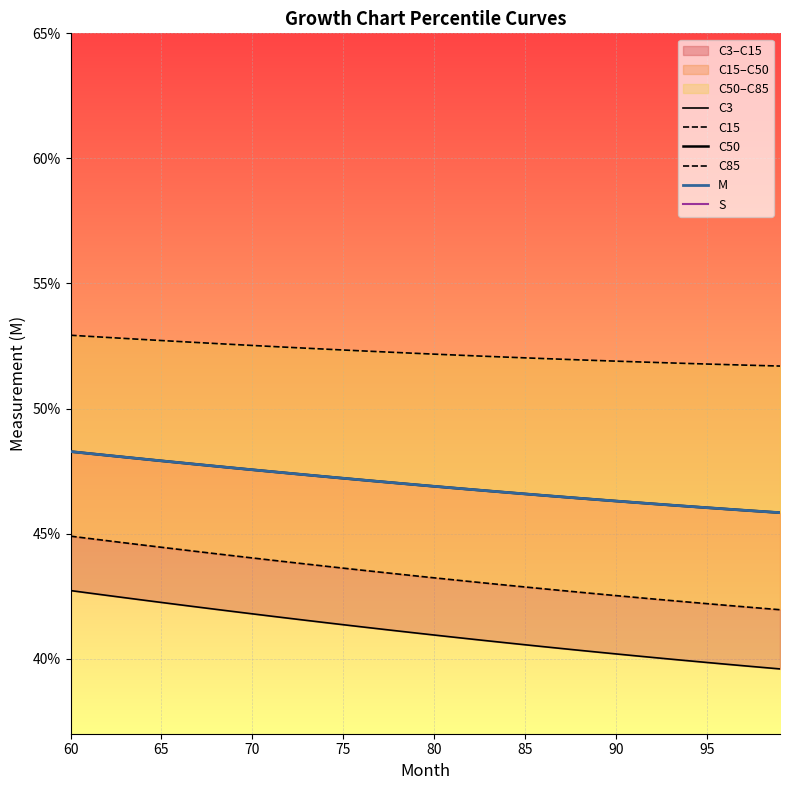

Which series has the largest total across all categories?

C85